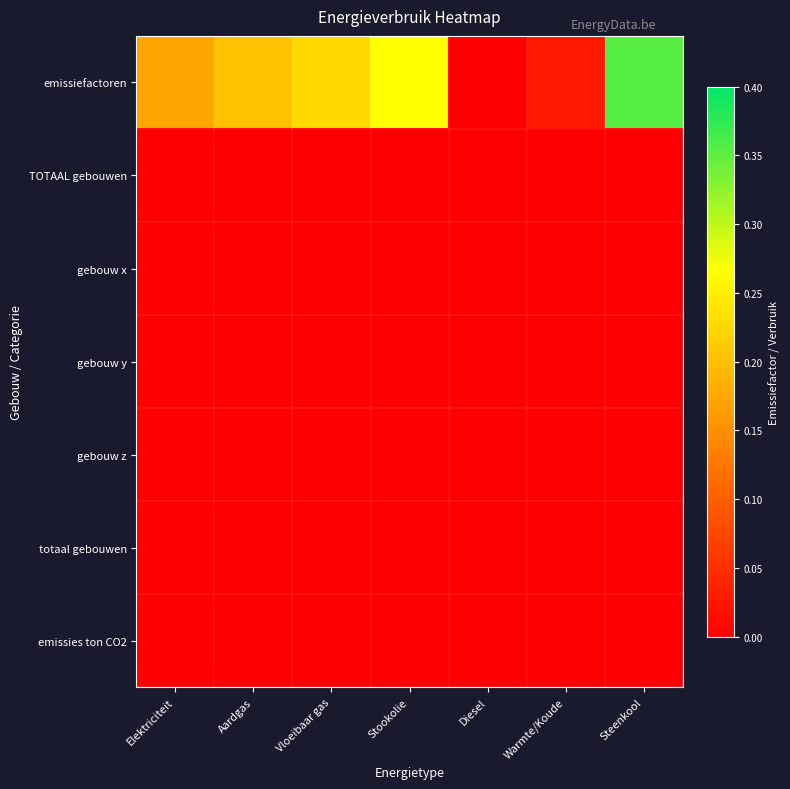

Which series has the largest range (max minus min)?

emissiefactoren